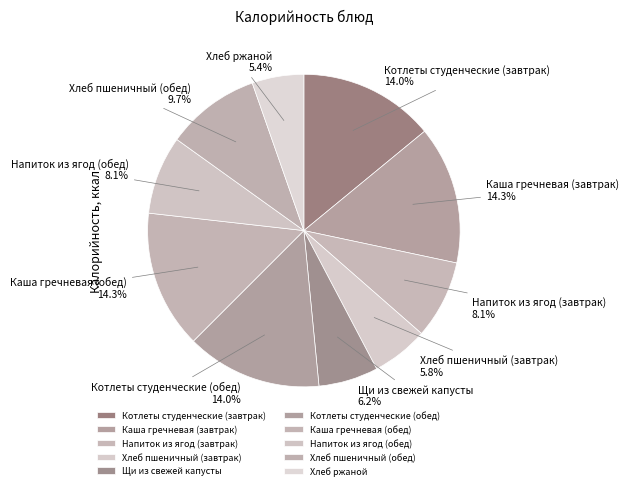

Is Хлеб пшеничный (обед) the majority of the pie?

No